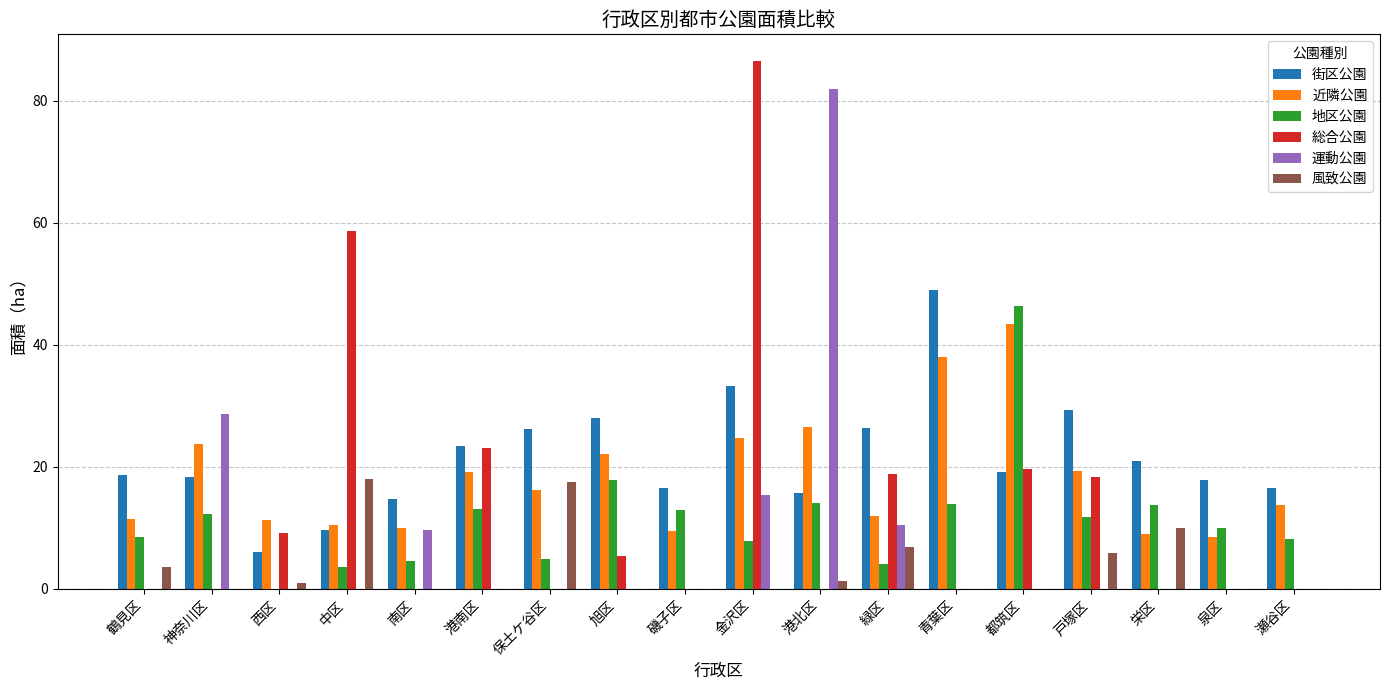

The 地区公園 series shows 14.6 at 瀬谷区. True or false?

False